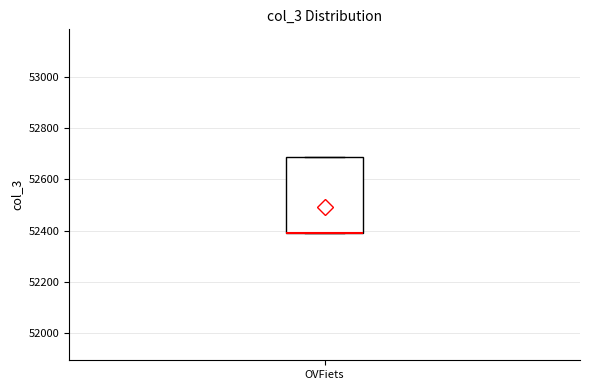

Where is the lower edge of the box for OVFiets on the y-axis? The values are not printed on the chart, so give them approximately, as read against the axis.

52400